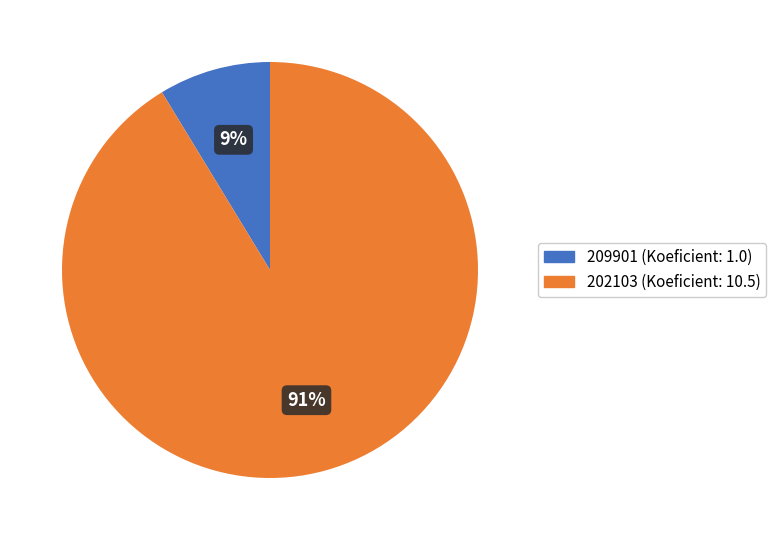

To the nearest percent, what is the average slice percentage?

50%